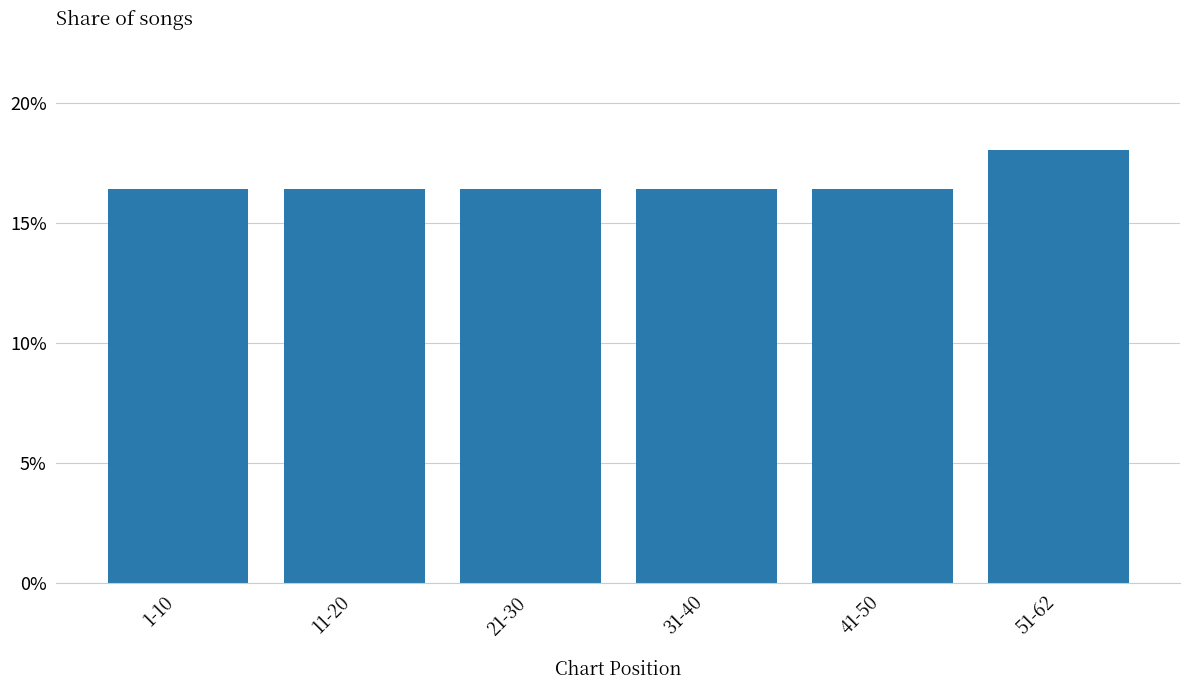

Are the bars horizontal?

No